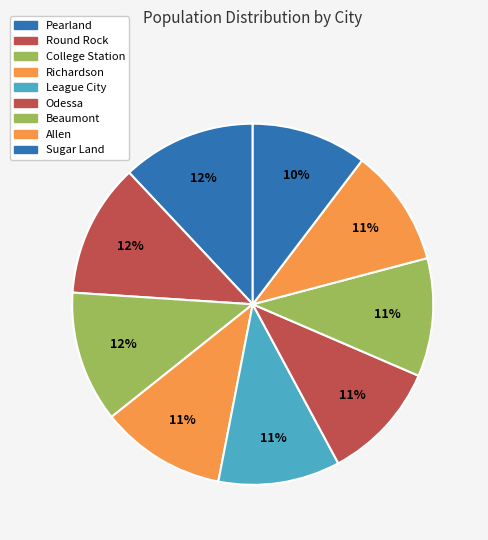

Between Sugar Land and Beaumont, which is larger?

Beaumont